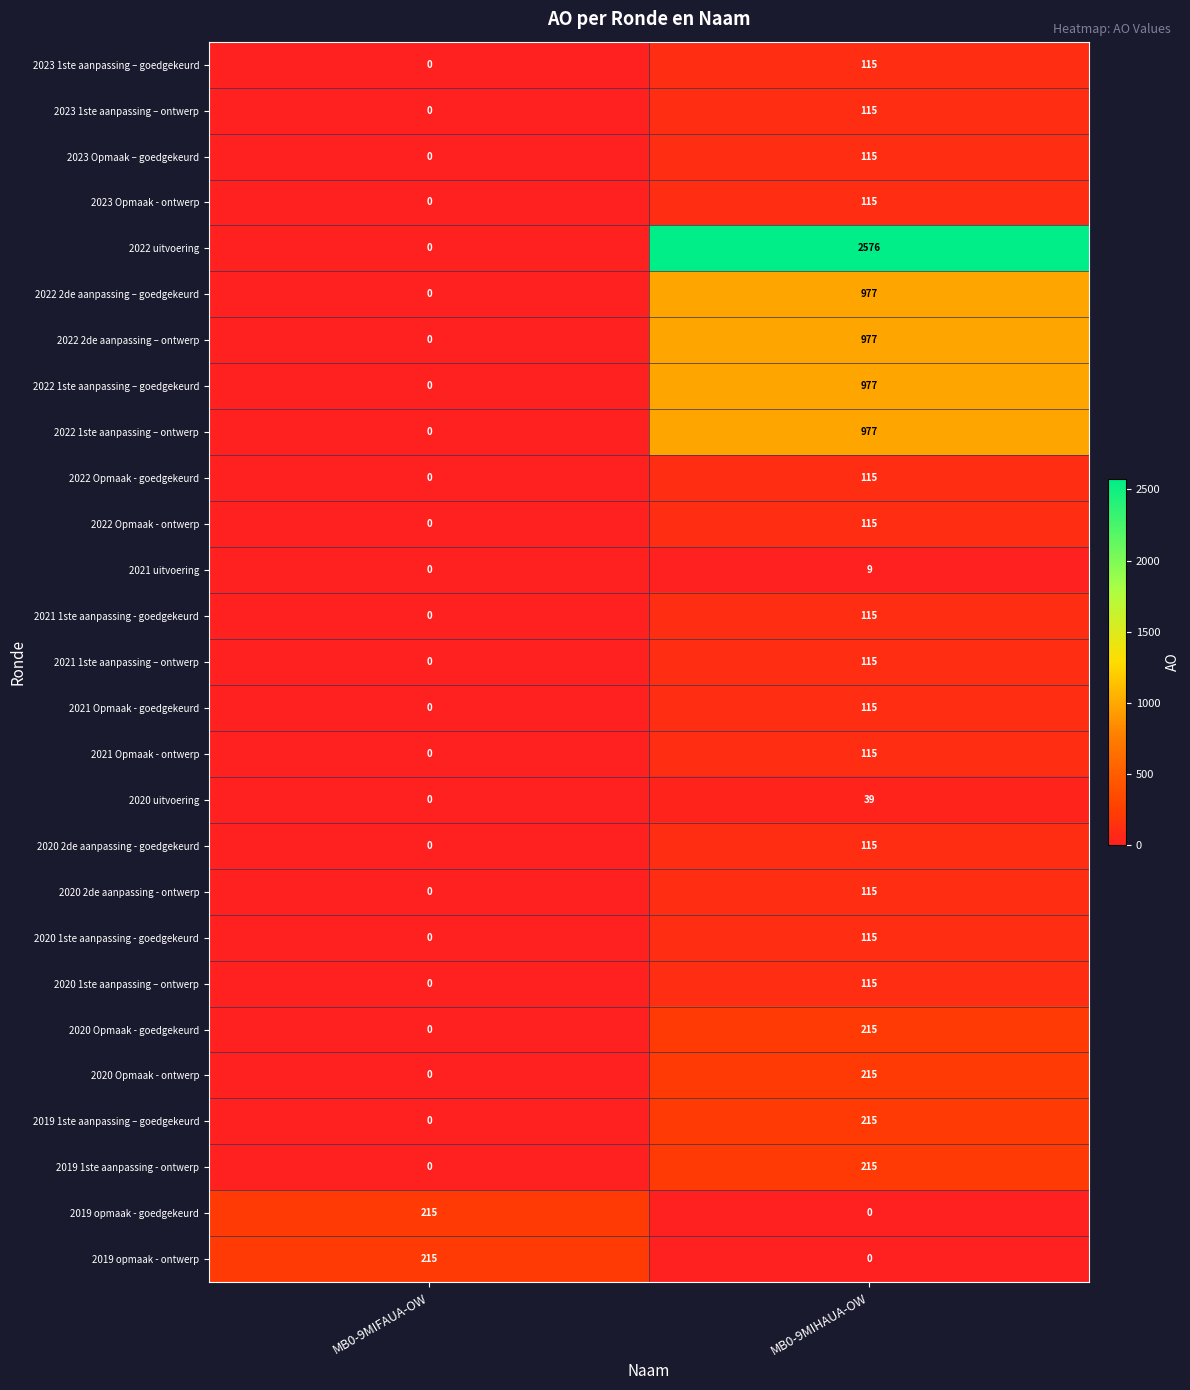

Rank the categories by 2019 1ste aanpassing - ontwerp value from lowest to highest.

MB0-9MIFAUA-OW, MB0-9MIHAUA-OW